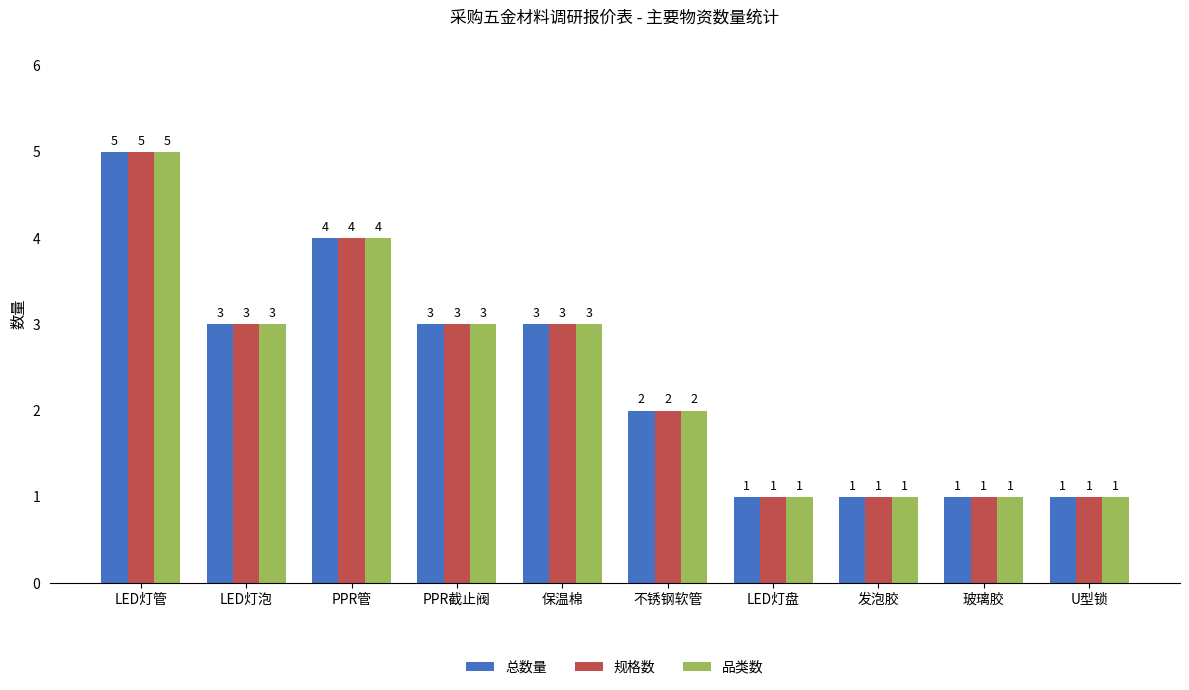

Is the value of 品类数 at PPR截止阀 greater than the value of 总数量 at 发泡胶?

Yes